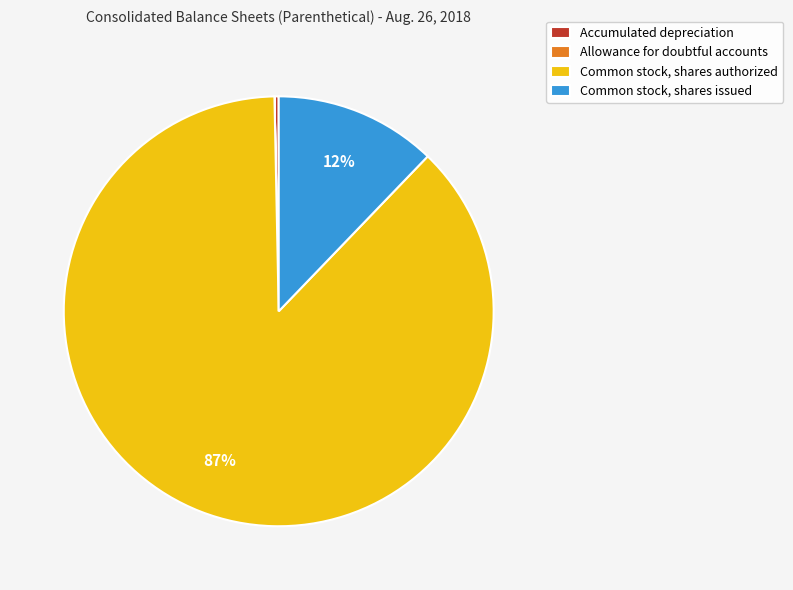

Does any single category account for the majority?

Yes